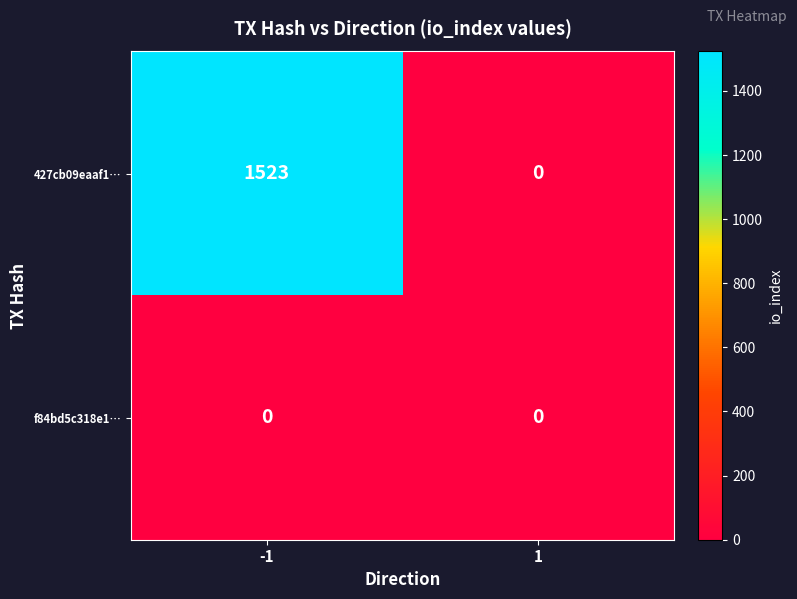

What is the approximate value of 427cb09eaaf1… at -1?

1523